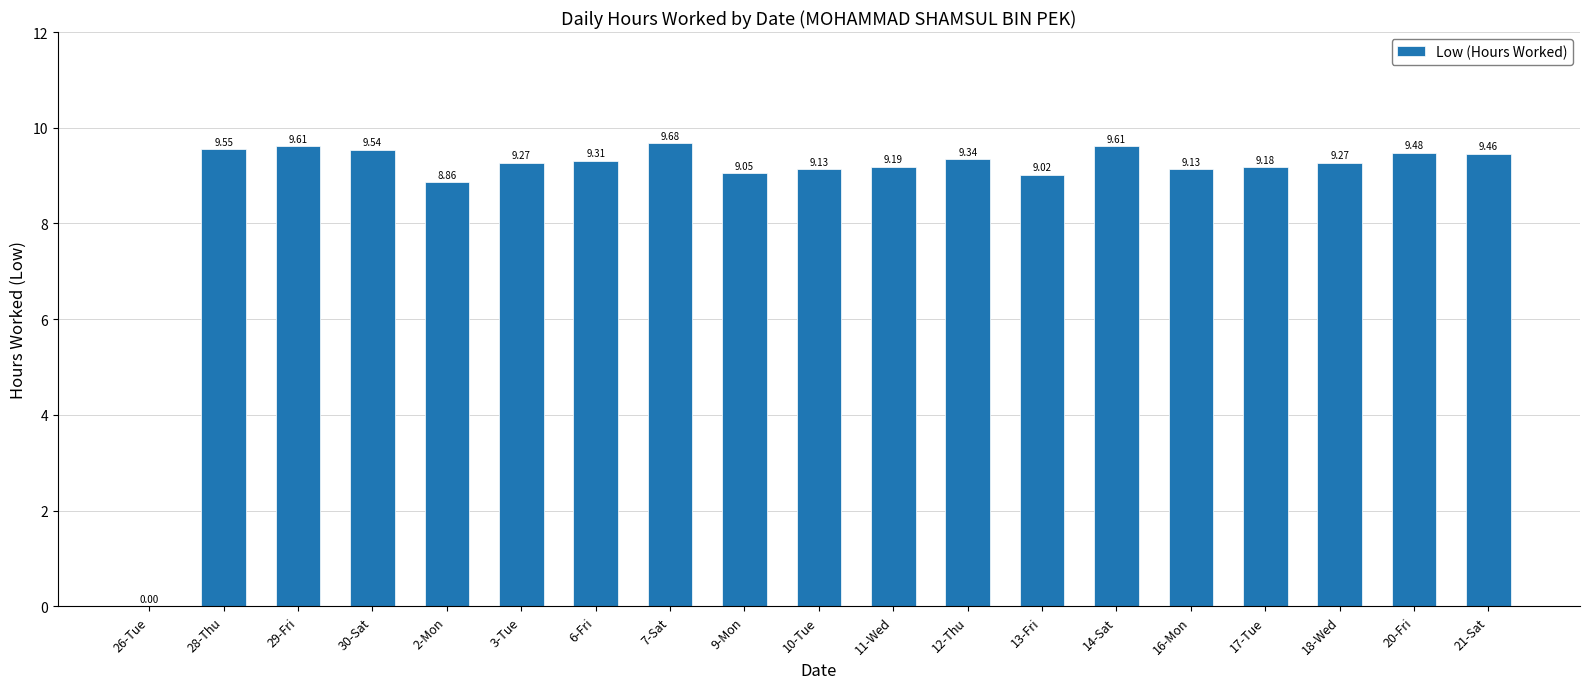

Are the bars horizontal?

No